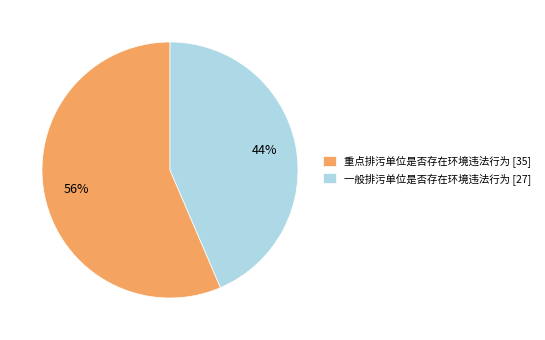

Combined, do 一般排污单位是否存在环境违法行为 and 重点排污单位是否存在环境违法行为 account for over 50%?

Yes